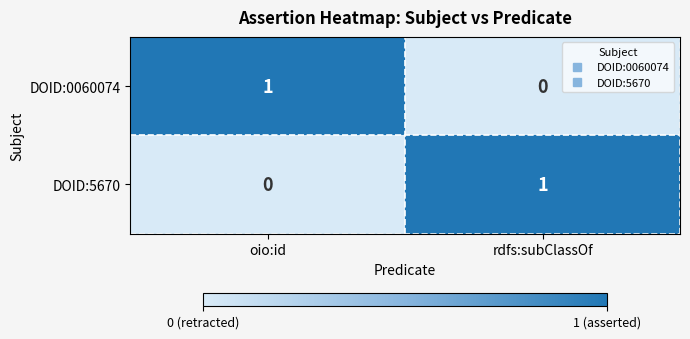

True or false: DOID:5670 has a value of 1 at rdfs:subClassOf.

True